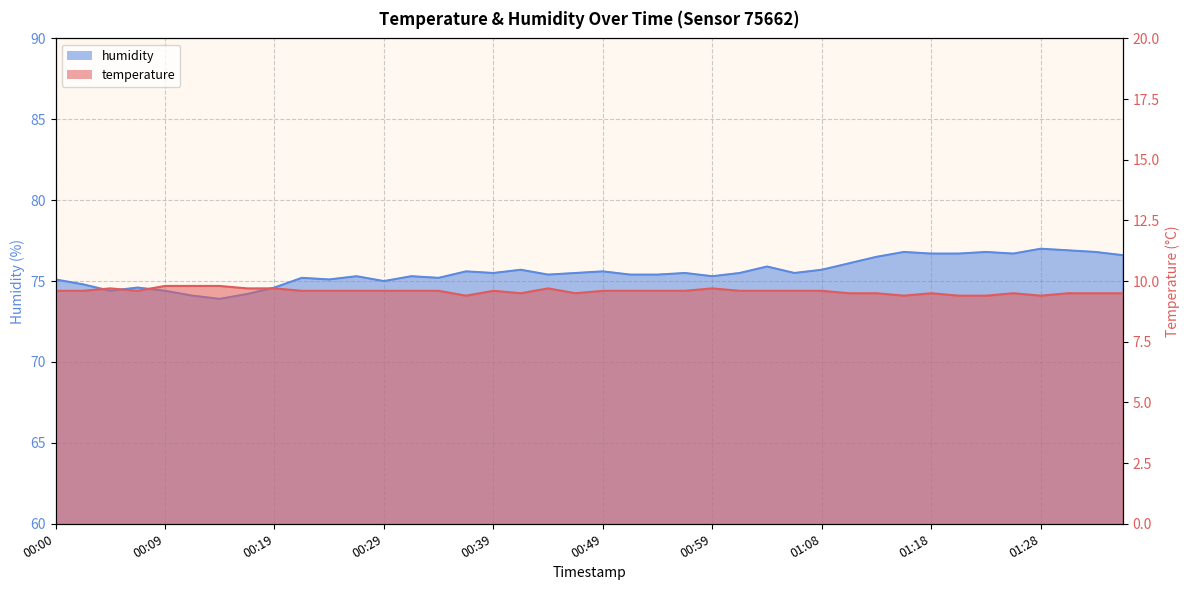

At which label does humidity first exceed 75?

00:00